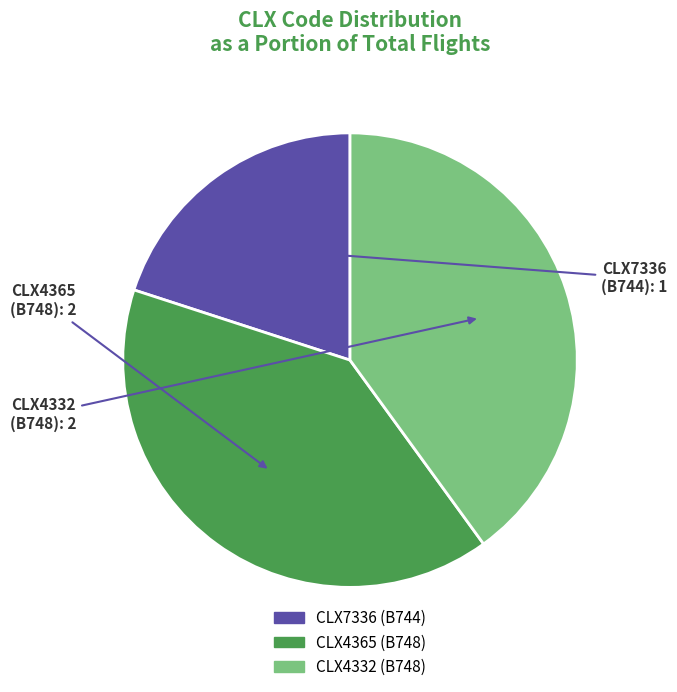

Does CLX4365 account for over 50% of the chart?

No